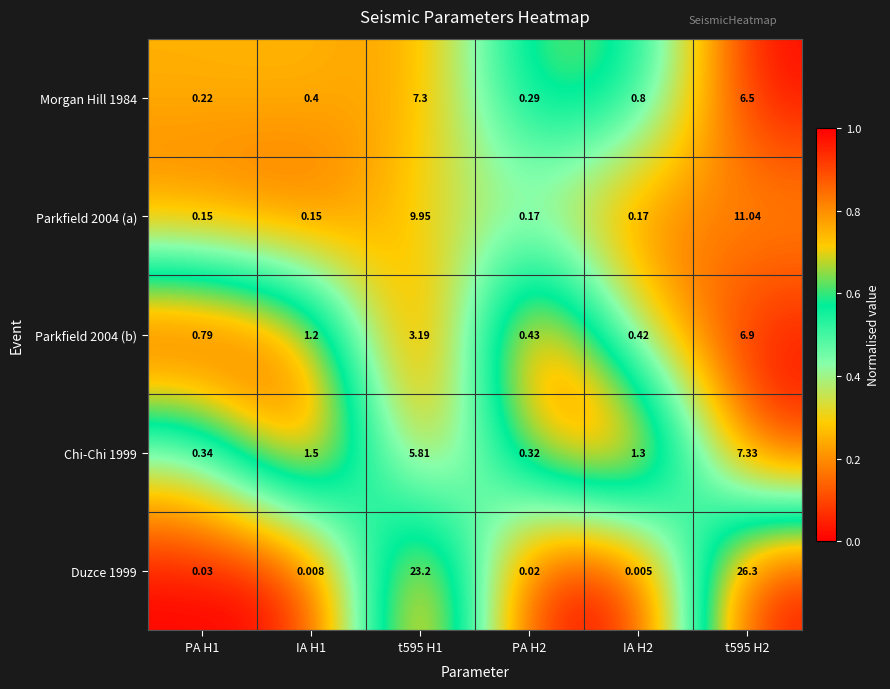

Rank the series at t595 H1 from lowest to highest value.

Parkfield 2004 (b), Chi-Chi 1999, Morgan Hill 1984, Parkfield 2004 (a), Duzce 1999